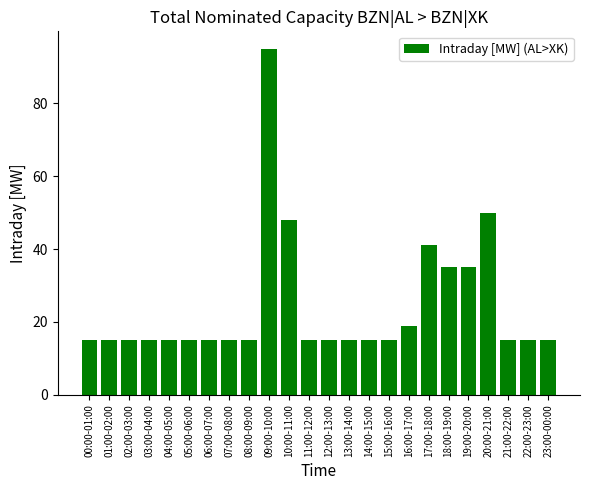

Reading left to right, extract all data points from this chart.

00:00-01:00=15	01:00-02:00=15	02:00-03:00=15	03:00-04:00=15	04:00-05:00=15	05:00-06:00=15	06:00-07:00=15	07:00-08:00=15	08:00-09:00=15	09:00-10:00=95	10:00-11:00=48	11:00-12:00=15	12:00-13:00=15	13:00-14:00=15	14:00-15:00=15	15:00-16:00=15	16:00-17:00=19	17:00-18:00=41	18:00-19:00=35	19:00-20:00=35	20:00-21:00=50	21:00-22:00=15	22:00-23:00=15	23:00-00:00=15